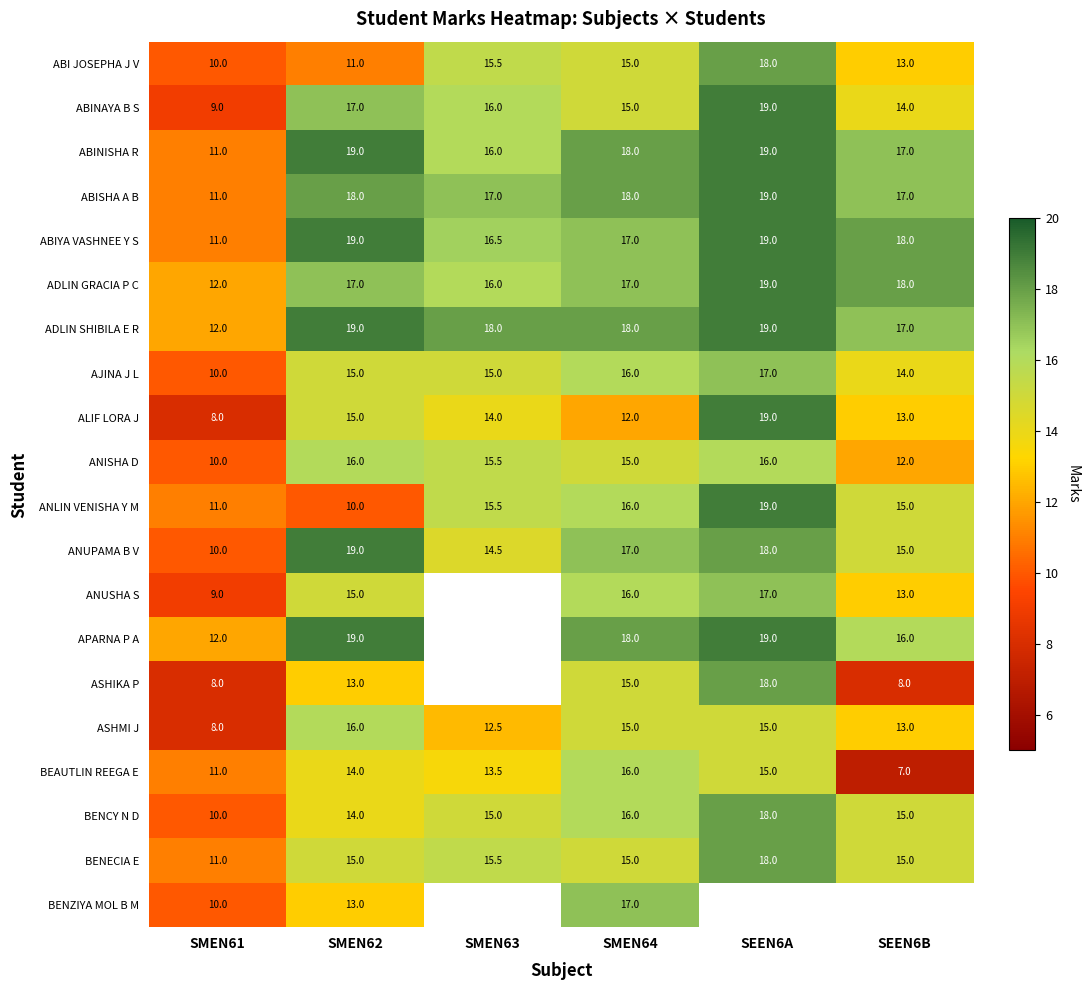

How many BENCY N D values are between 14 and 16?

4